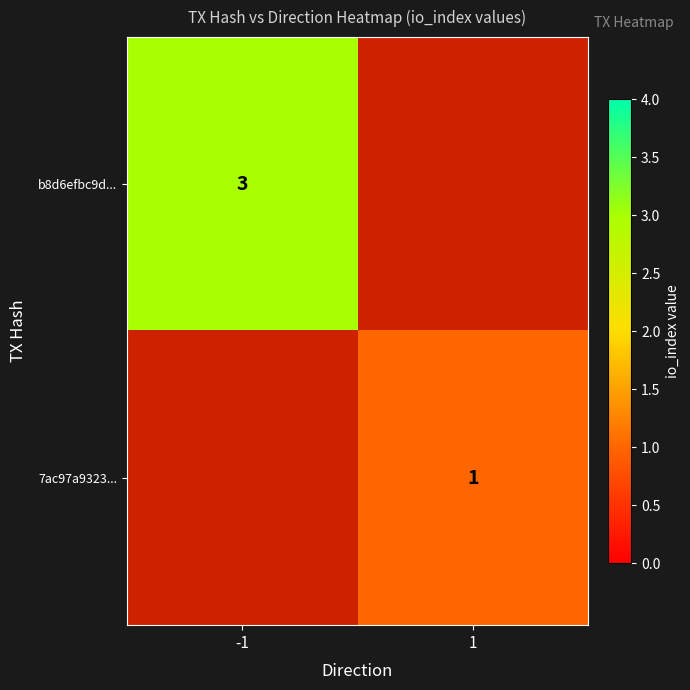

True or false: 7ac97a9323... has a value of 1 at 1.

True